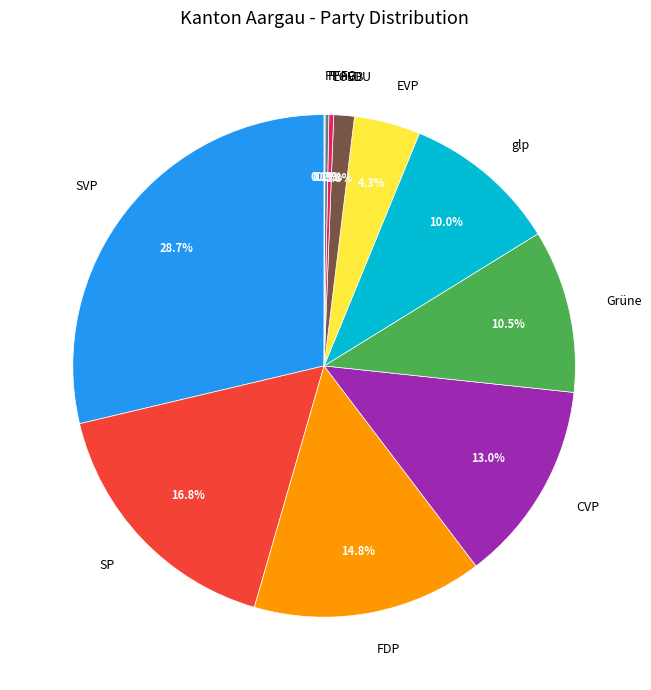

Does any single category account for the majority?

No